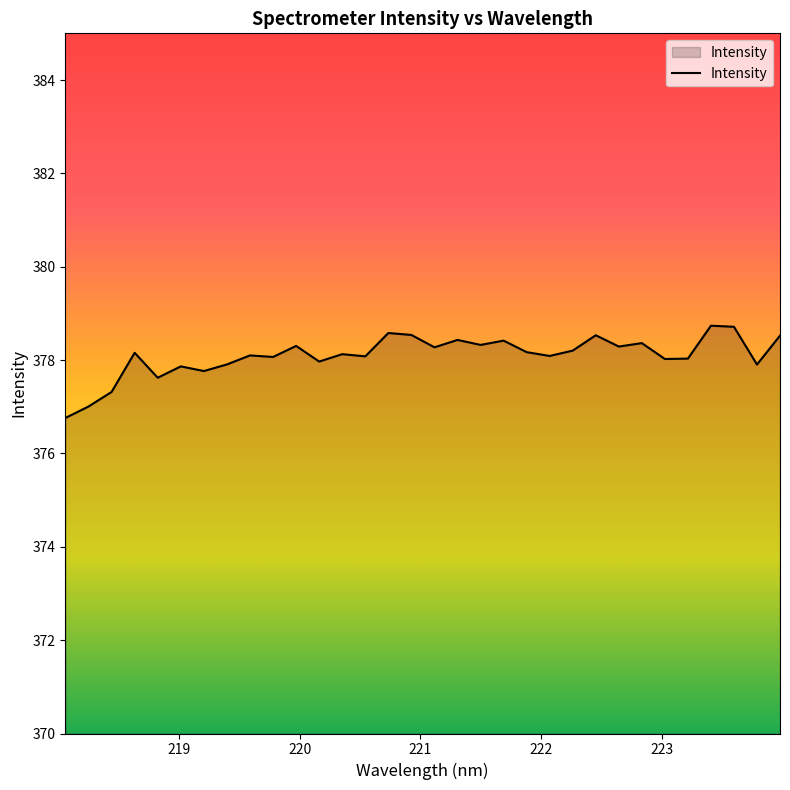

What is the greatest value displayed?

378.7